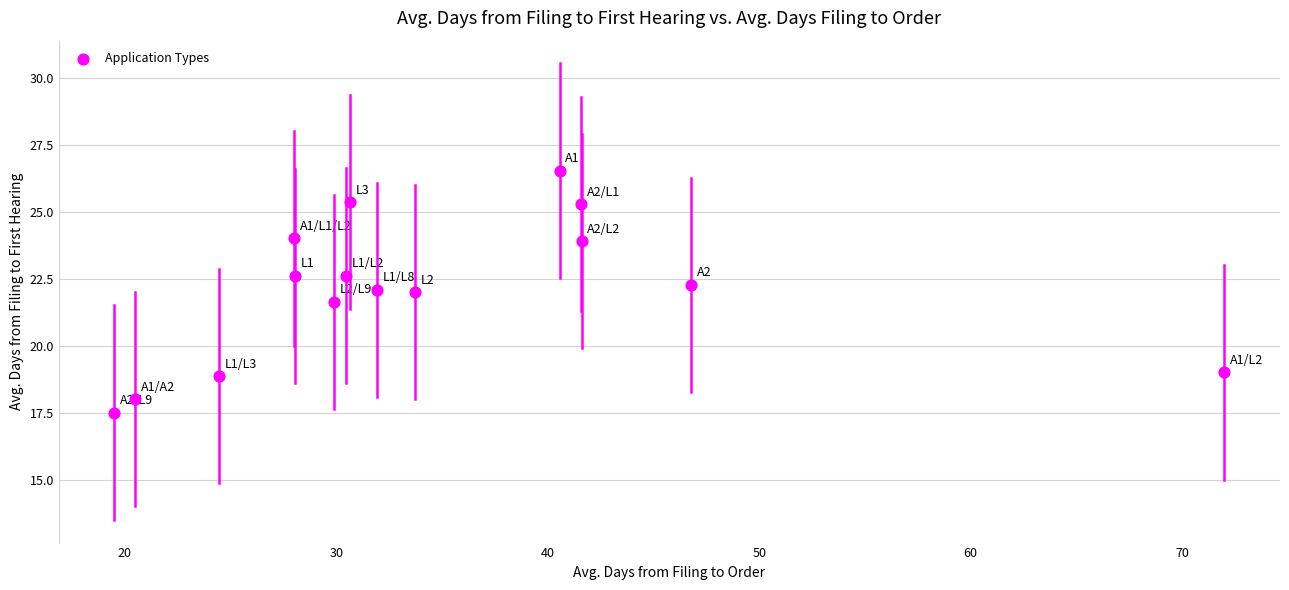

What is the range of Y values (max minus min)?

9.0